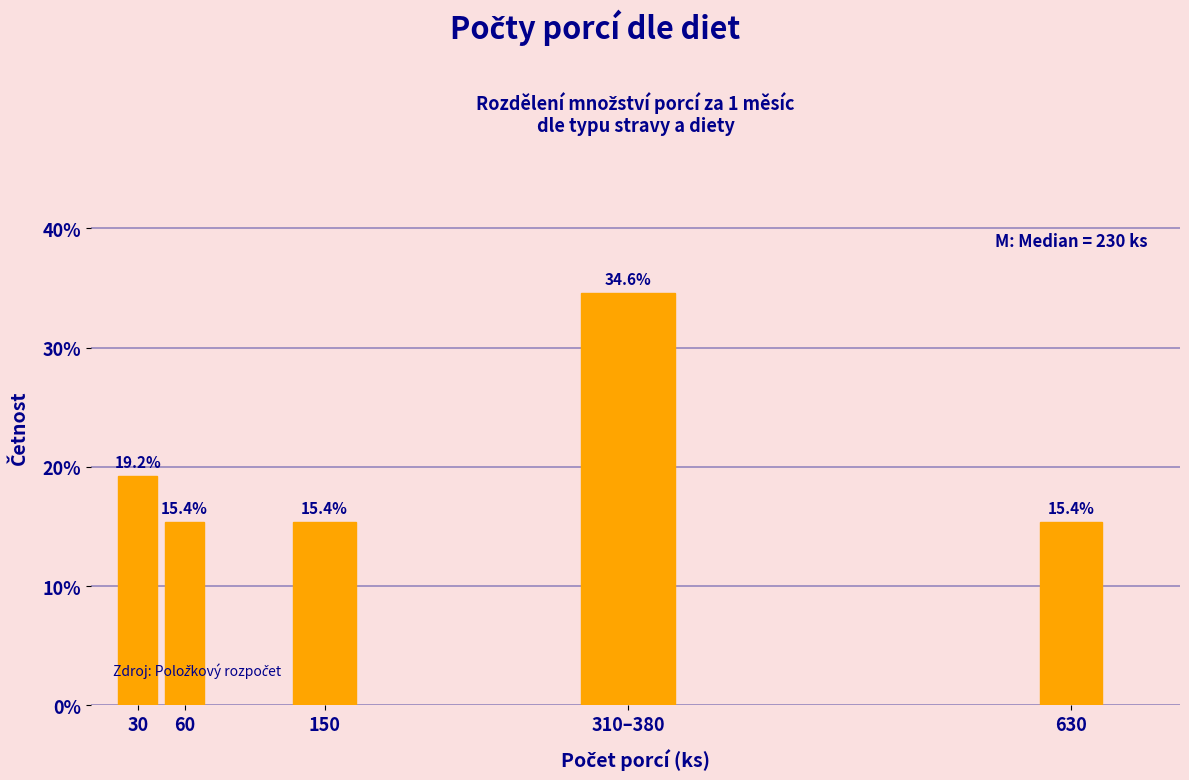

Reading left to right, transcribe all the data shown in this chart.

19.2	15.4	15.4	34.6	15.4